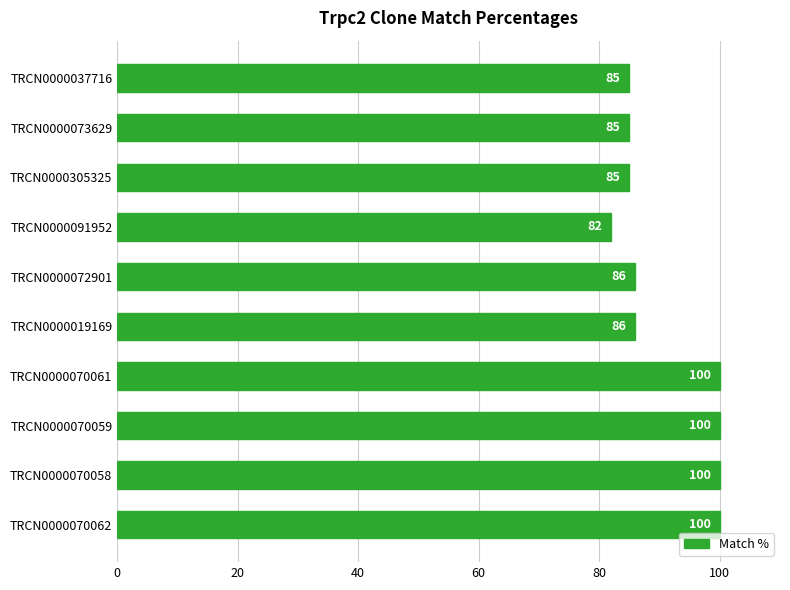

How many distinct data groups are displayed?

1